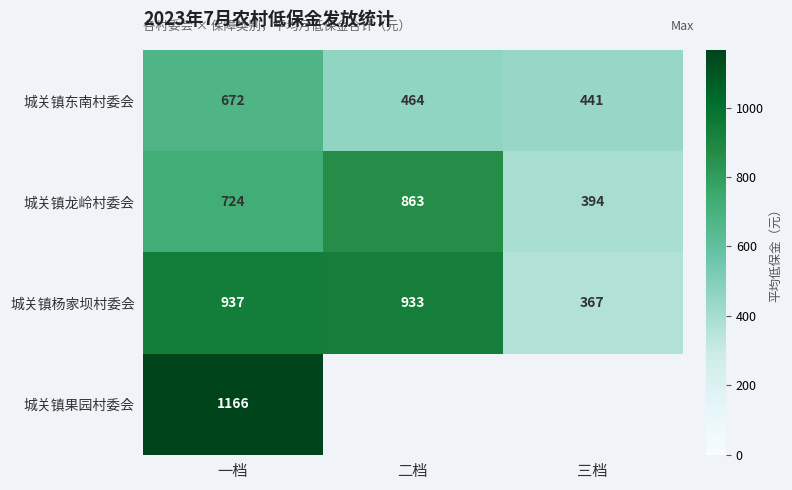

What is the average value of the 城关镇东南村委会 series?

526